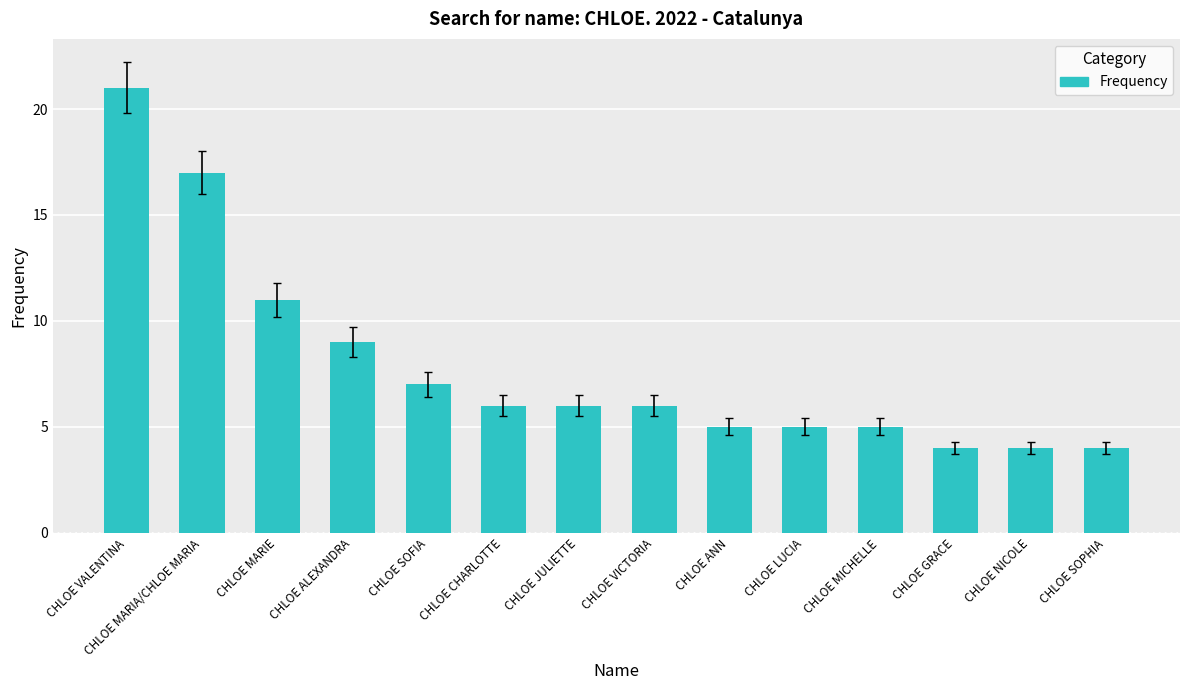

What is the sum of the values at CHLOE ANN and CHLOE MARIA/CHLOE MARIA?

22